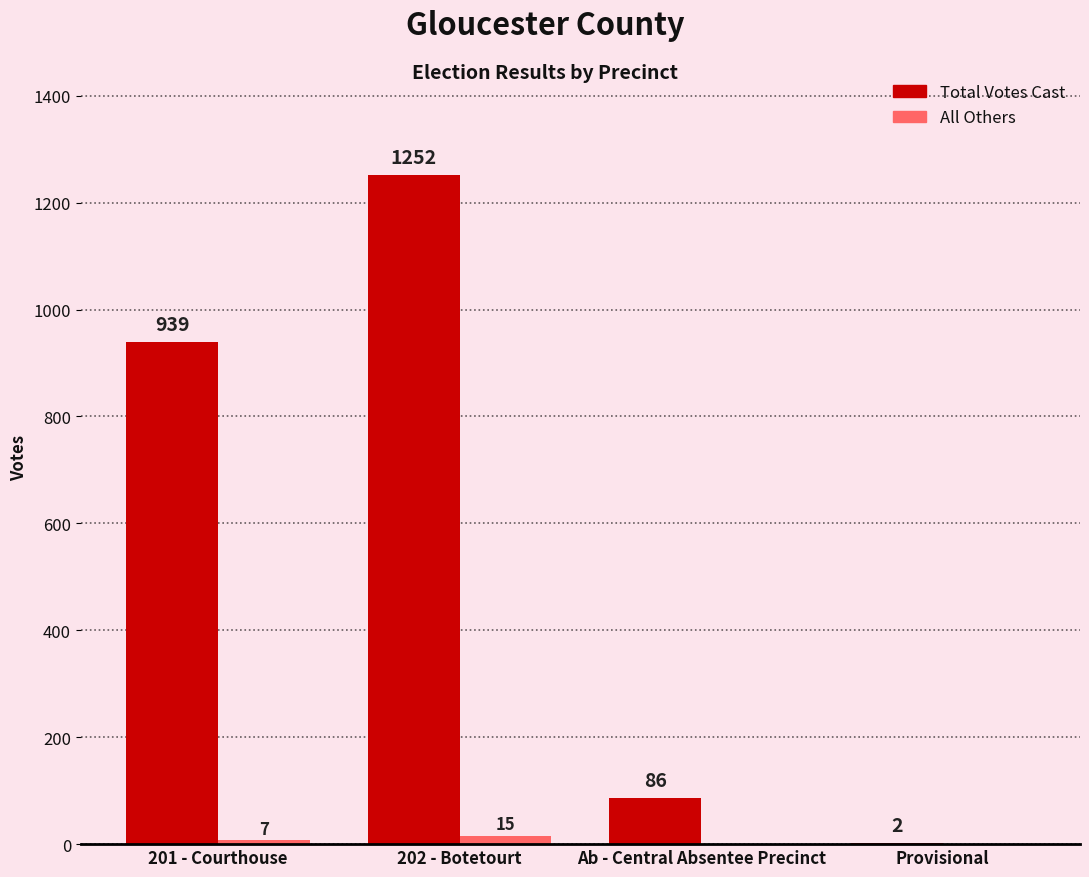

What is the sum of all Total Votes Cast values?

2279